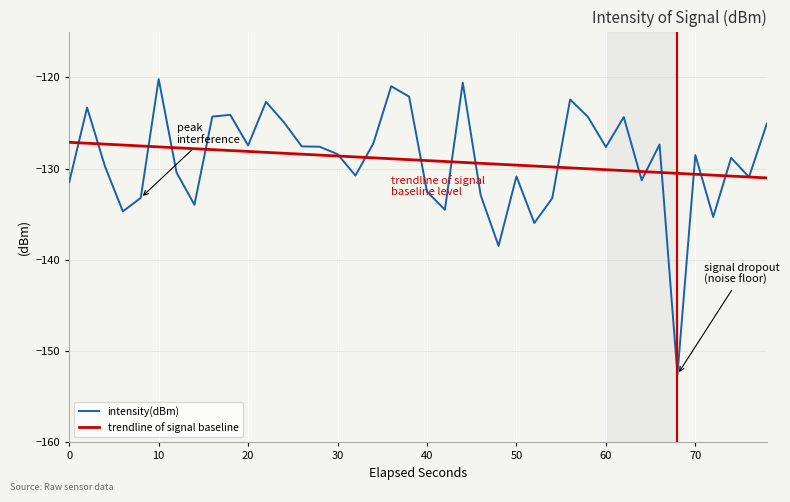

Which series has the widest spread of values?

intensity(dBm)